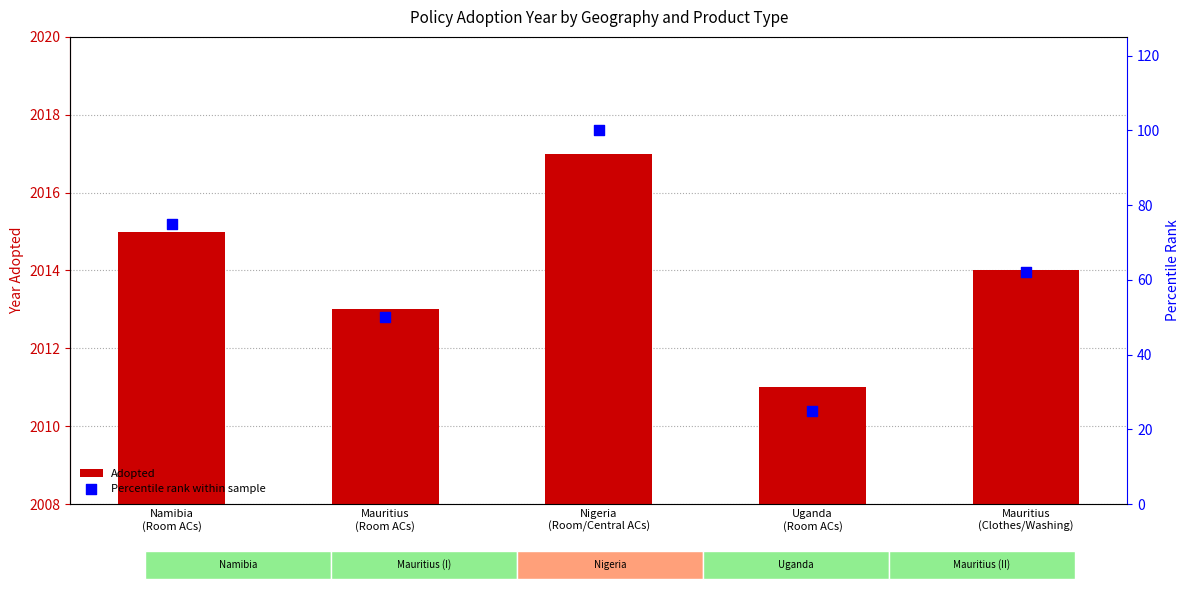

What is the total value across all series at Mauritius
(Clothes/Washing)?

2076